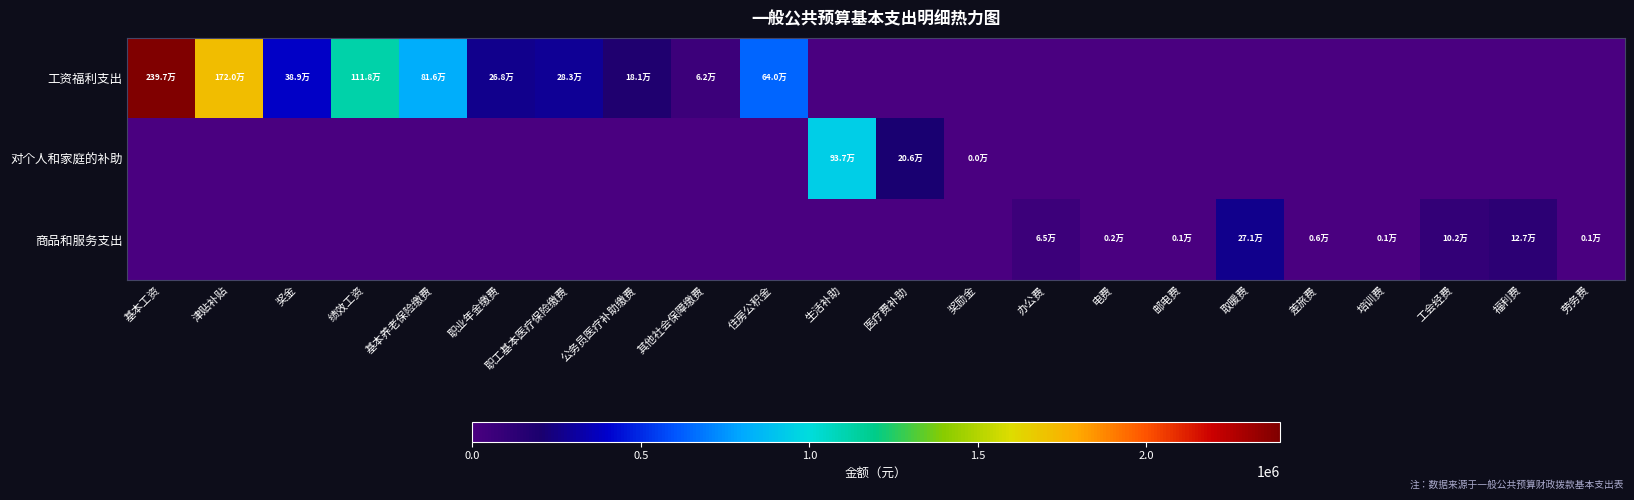

Reading right to left, transcribe all the data shown in this chart.

工资福利支出: 劳务费=0.0	福利费=0.0	工会经费=0.0	培训费=0.0	差旅费=0.0	取暖费=0.0	邮电费=0.0	电费=0.0	办公费=0.0	奖励金=0.0	医疗费补助=0.0	生活补助=0.0	住房公积金=639805.0	其他社会保障缴费=62310.0	公务员医疗补助缴费=181278.8	职工基本医疗保险缴费=283287.7	职业年金缴费=268465.4	基本养老保险缴费=815539.6	绩效工资=1118104.0	奖金=389433.0	津贴补贴=1719851.5	基本工资=2397060.0
对个人和家庭的补助: 劳务费=0.0	福利费=0.0	工会经费=0.0	培训费=0.0	差旅费=0.0	取暖费=0.0	邮电费=0.0	电费=0.0	办公费=0.0	奖励金=120.0	医疗费补助=206001.1	生活补助=936616.4	住房公积金=0.0	其他社会保障缴费=0.0	公务员医疗补助缴费=0.0	职工基本医疗保险缴费=0.0	职业年金缴费=0.0	基本养老保险缴费=0.0	绩效工资=0.0	奖金=0.0	津贴补贴=0.0	基本工资=0.0
商品和服务支出: 劳务费=1052.0	福利费=127079.6	工会经费=101663.6	培训费=1350.0	差旅费=6326.6	取暖费=271489.0	邮电费=915.0	电费=1985.2	办公费=64751.4	奖励金=0.0	医疗费补助=0.0	生活补助=0.0	住房公积金=0.0	其他社会保障缴费=0.0	公务员医疗补助缴费=0.0	职工基本医疗保险缴费=0.0	职业年金缴费=0.0	基本养老保险缴费=0.0	绩效工资=0.0	奖金=0.0	津贴补贴=0.0	基本工资=0.0